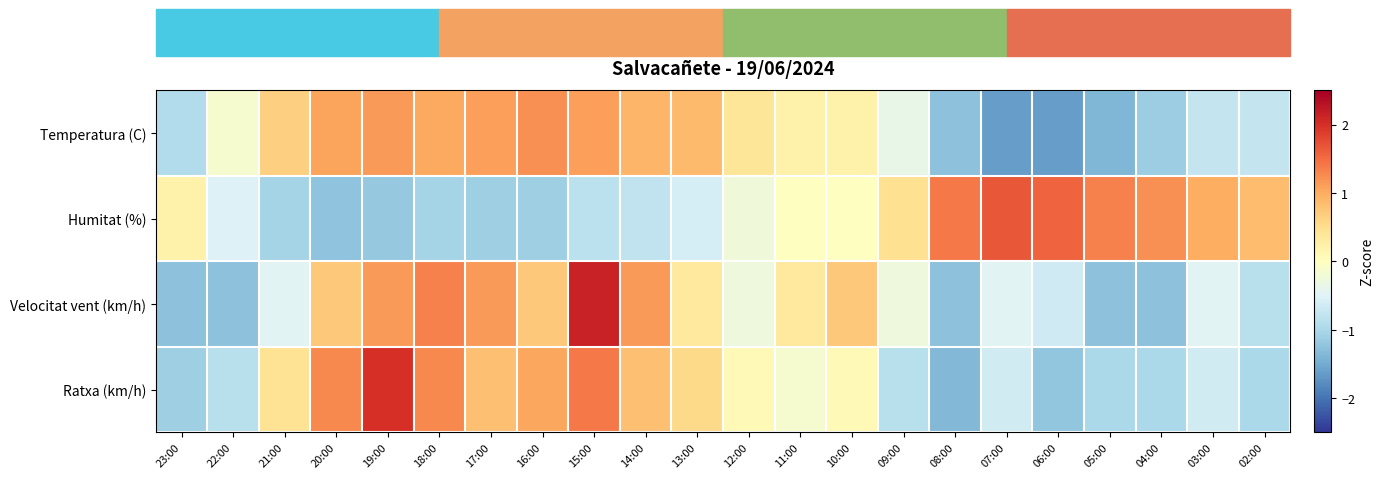

Reading right to left, what are all the values shown in this chart?

Temperatura (C): 02:00=-0.7	03:00=-0.7	04:00=-1.1	05:00=-1.4	06:00=-1.6	07:00=-1.6	08:00=-1.3	09:00=-0.4	10:00=0.2	11:00=0.2	12:00=0.4	13:00=0.9	14:00=0.9	15:00=1.1	16:00=1.2	17:00=1.1	18:00=1.0	19:00=1.2	20:00=1.1	21:00=0.7	22:00=-0.2	23:00=-0.9
Humitat (%): 02:00=0.8	03:00=1.0	04:00=1.2	05:00=1.3	06:00=1.6	07:00=1.7	08:00=1.4	09:00=0.5	10:00=-0.0	11:00=-0.0	12:00=-0.2	13:00=-0.6	14:00=-0.8	15:00=-0.8	16:00=-1.1	17:00=-1.1	18:00=-1.1	19:00=-1.2	20:00=-1.2	21:00=-1.1	22:00=-0.5	23:00=0.2
Velocitat vent (km/h): 02:00=-0.9	03:00=-0.5	04:00=-1.3	05:00=-1.3	06:00=-0.7	07:00=-0.5	08:00=-1.3	09:00=-0.3	10:00=0.7	11:00=0.3	12:00=-0.3	13:00=0.3	14:00=1.1	15:00=2.1	16:00=0.7	17:00=1.1	18:00=1.3	19:00=1.1	20:00=0.7	21:00=-0.5	22:00=-1.3	23:00=-1.3
Ratxa (km/h): 02:00=-1.0	03:00=-0.6	04:00=-1.0	05:00=-1.0	06:00=-1.2	07:00=-0.6	08:00=-1.3	09:00=-0.9	10:00=0.1	11:00=-0.2	12:00=0.1	13:00=0.6	14:00=0.8	15:00=1.4	16:00=1.0	17:00=0.8	18:00=1.3	19:00=2.0	20:00=1.3	21:00=0.4	22:00=-0.9	23:00=-1.1